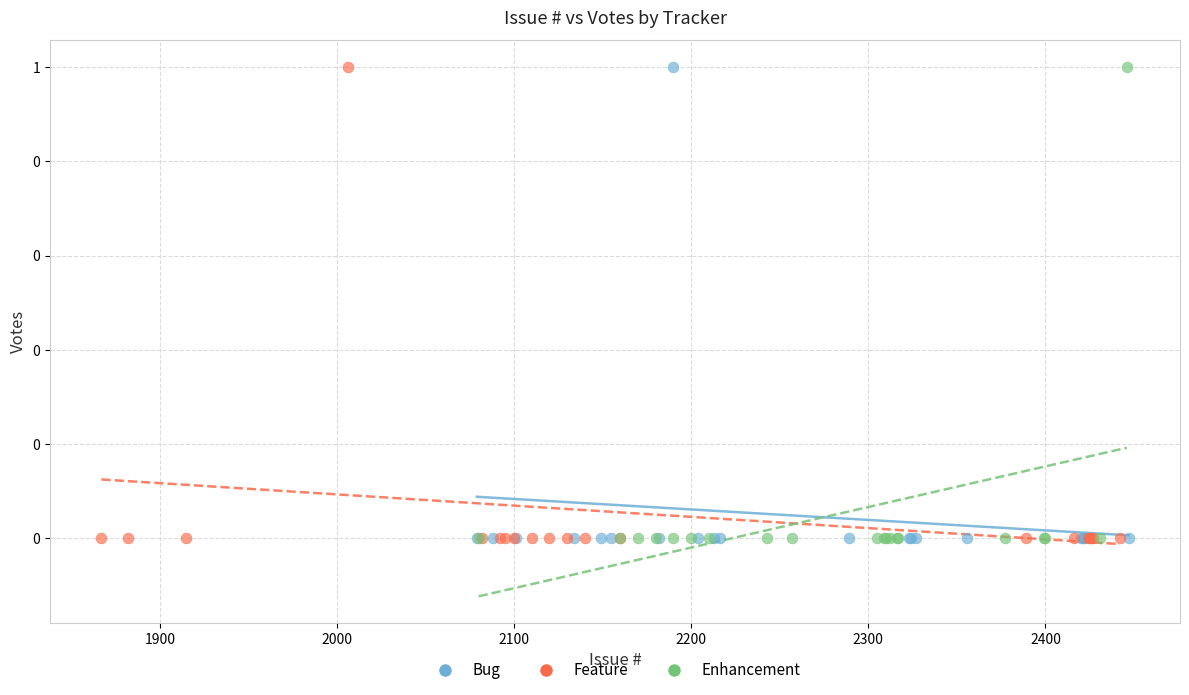

What are all the series names shown in the legend?

Bug, Feature, Enhancement